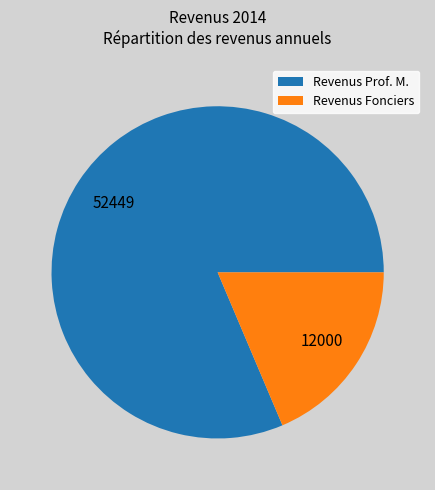

Between Revenus Prof. M. and Revenus Fonciers, which is larger?

Revenus Prof. M.